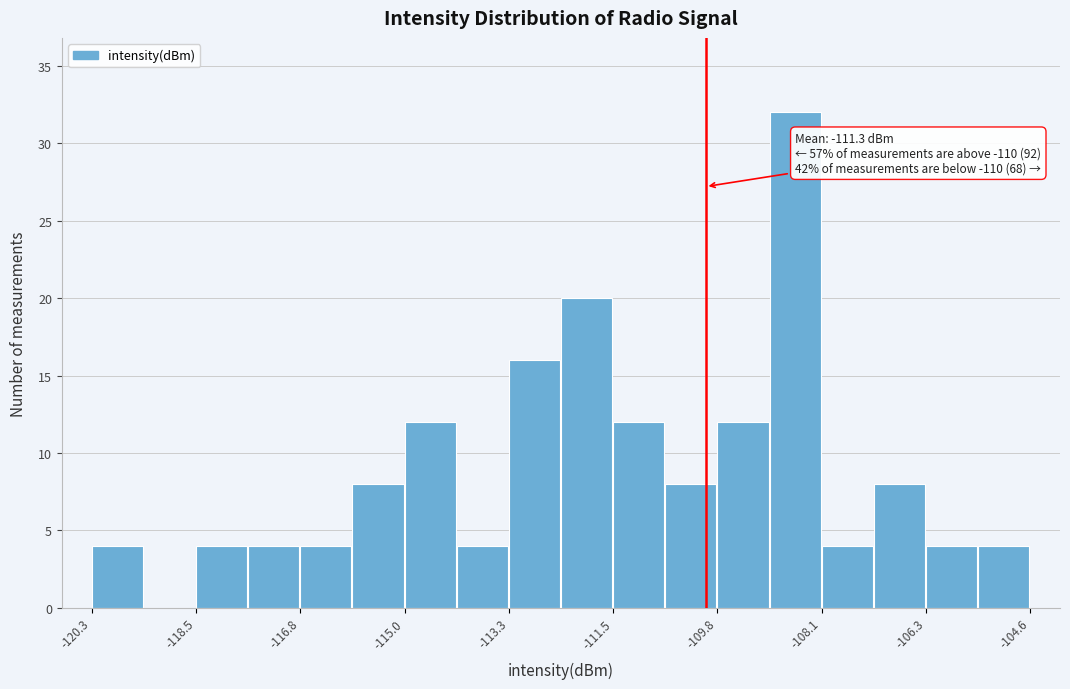

Over which range of the x-axis is the bar tallest?

-109.0 to -108.0